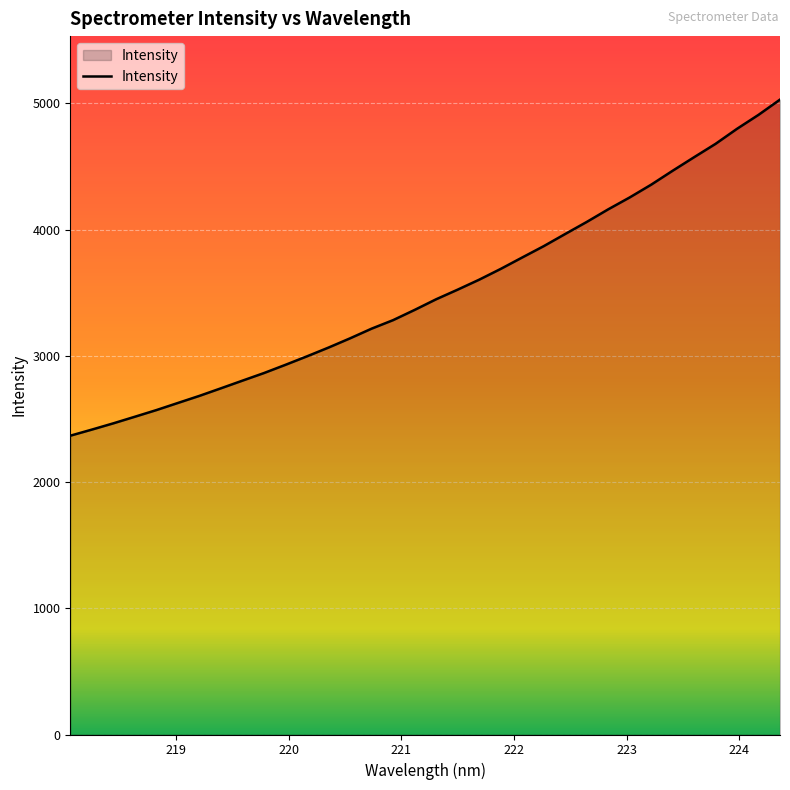

What is the smallest value displayed?

2366.8